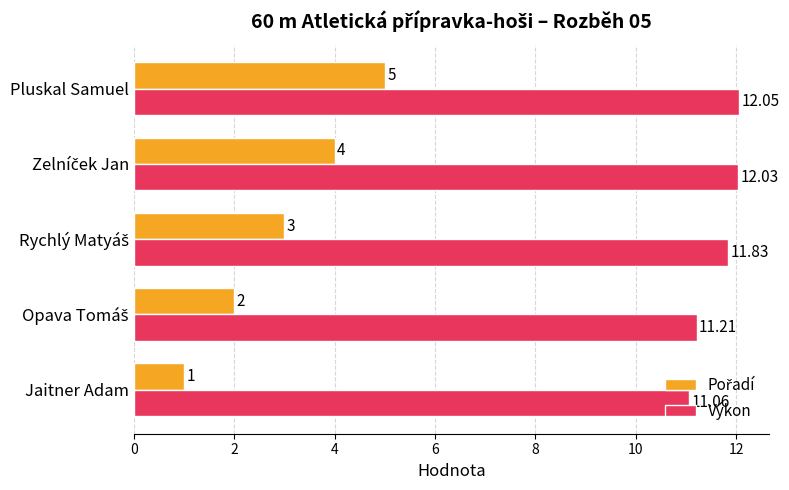

At which label is Výkon closest to 11?

Jaitner Adam